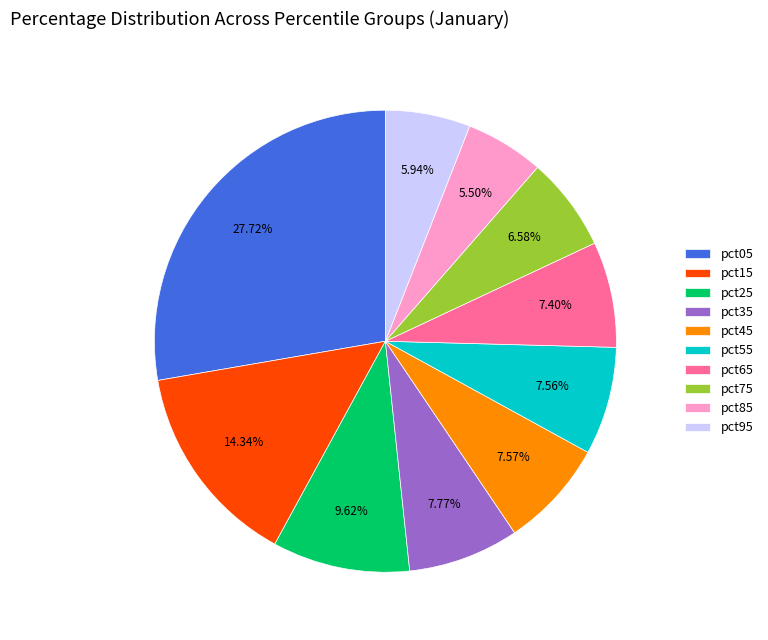

Which has a higher value, pct55 or pct75?

pct55